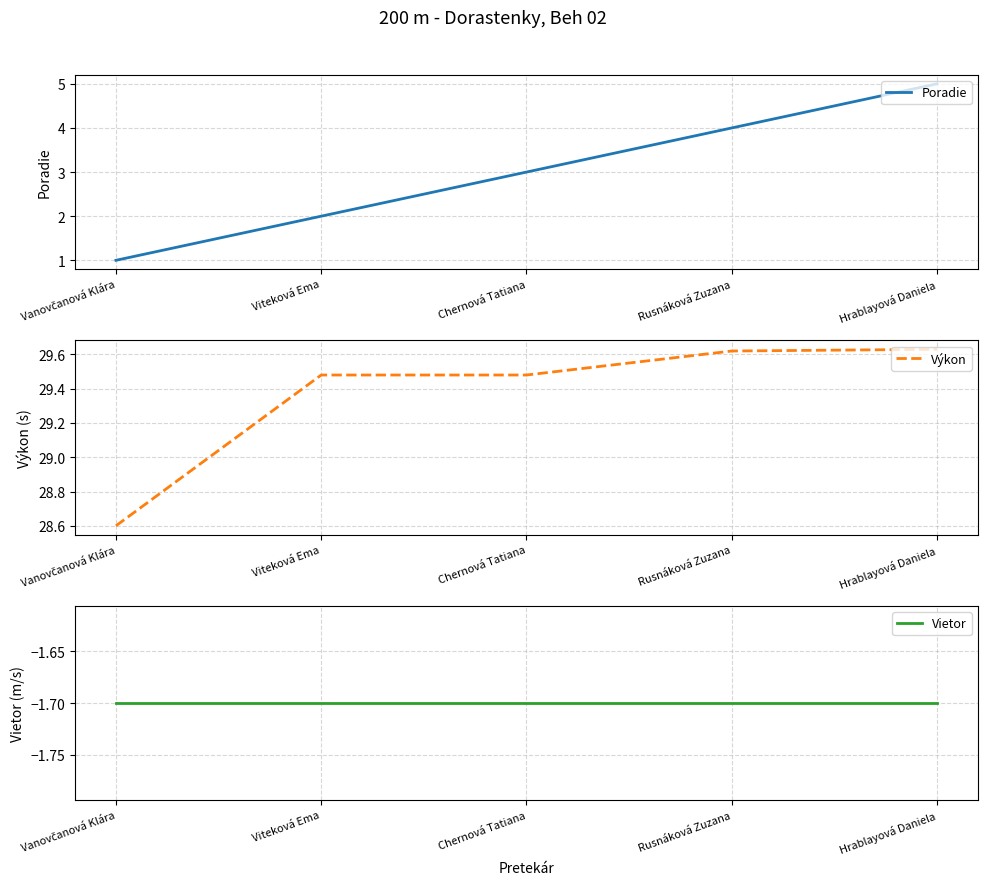

True or false: Výkon has more than 1 points higher than both neighbors.

False